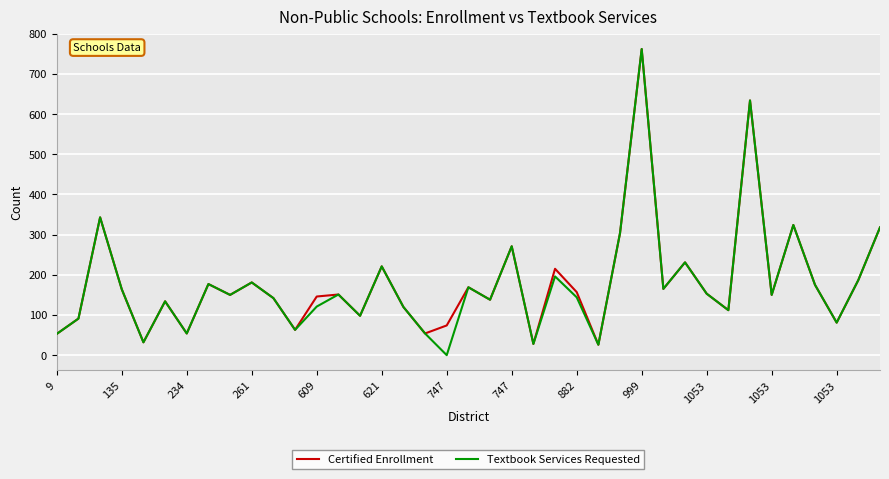

What is the maximum value shown in the chart?

762